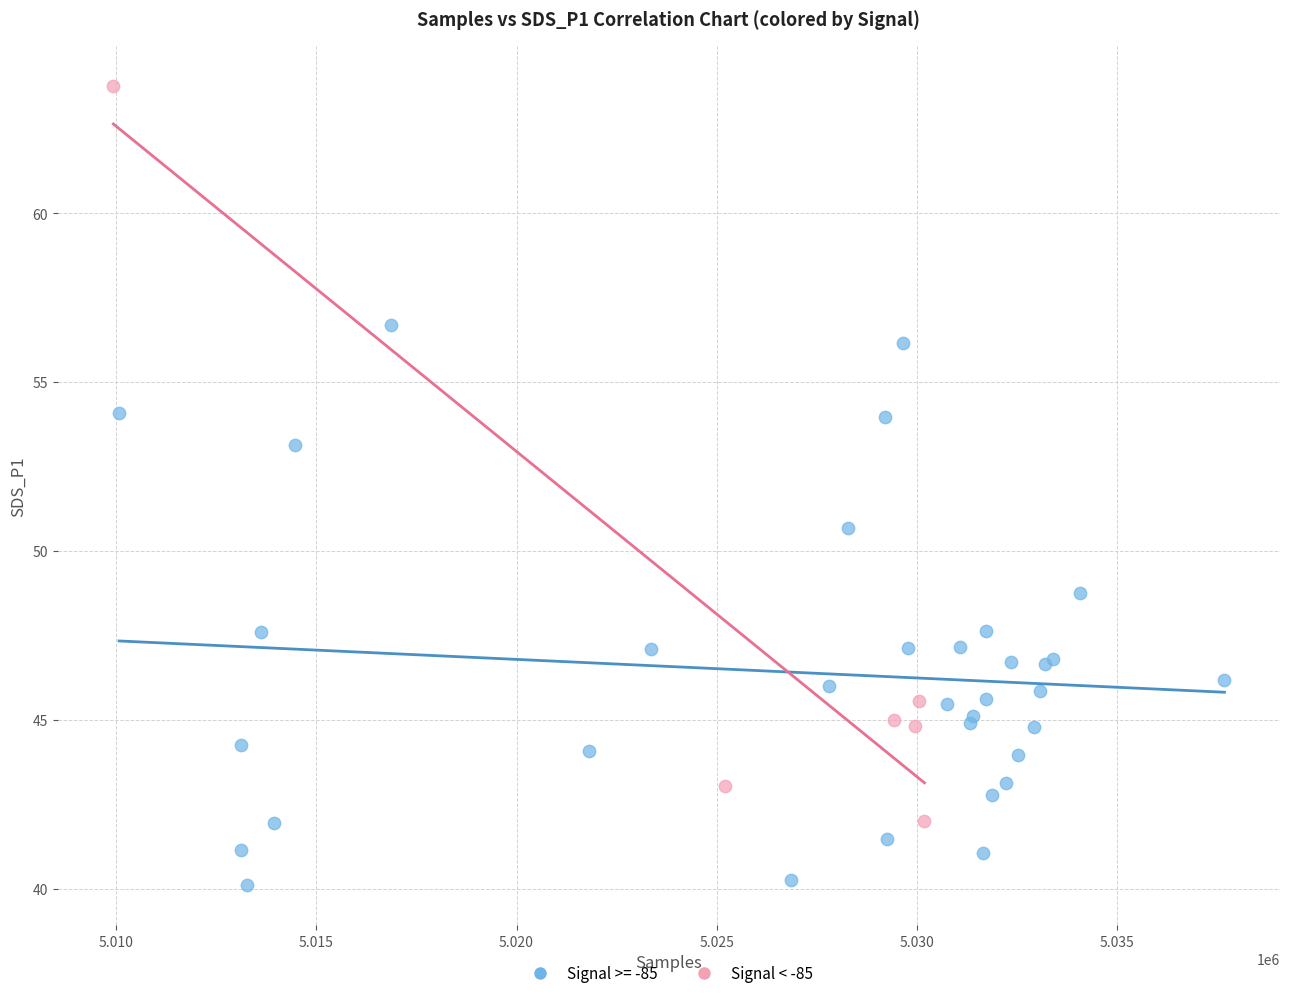

Which series reaches the minimum Y coordinate?

Signal >= -85